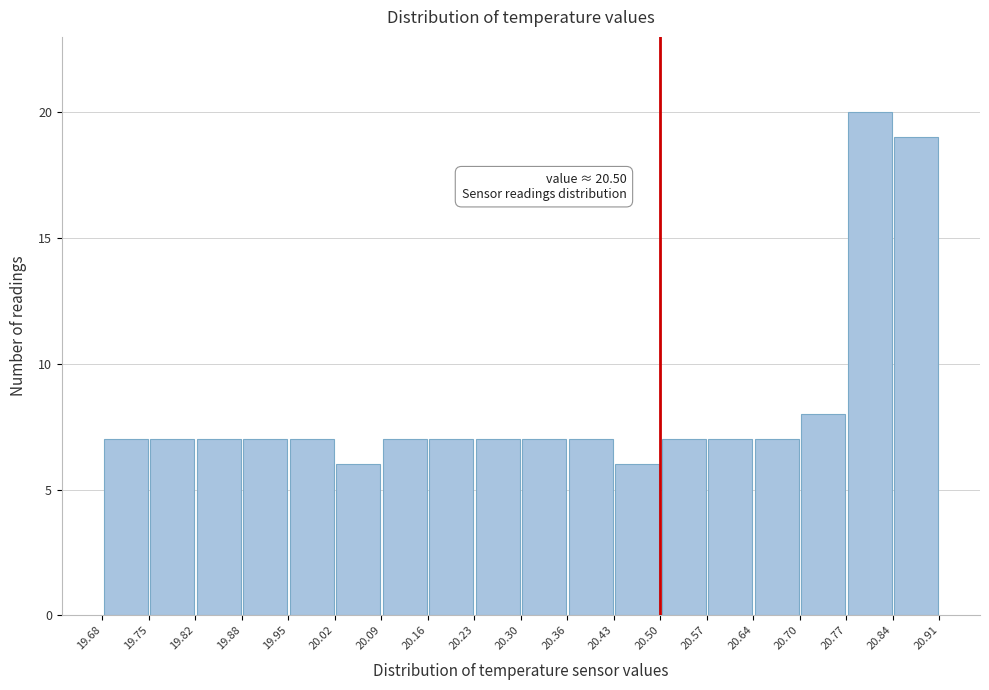

Which range on the x-axis has the tallest bar?

20.77 to 20.84